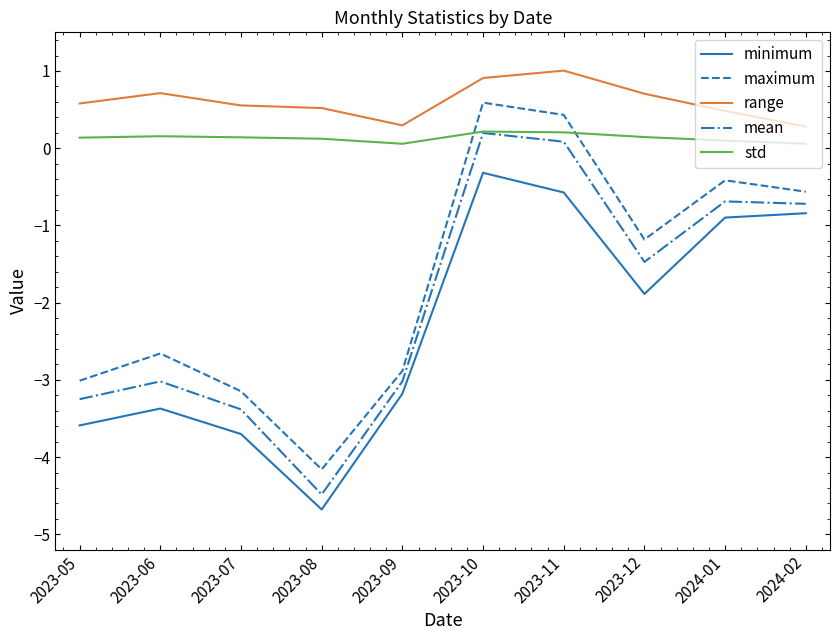

Where does the minimum series first go above -1?

2023-10